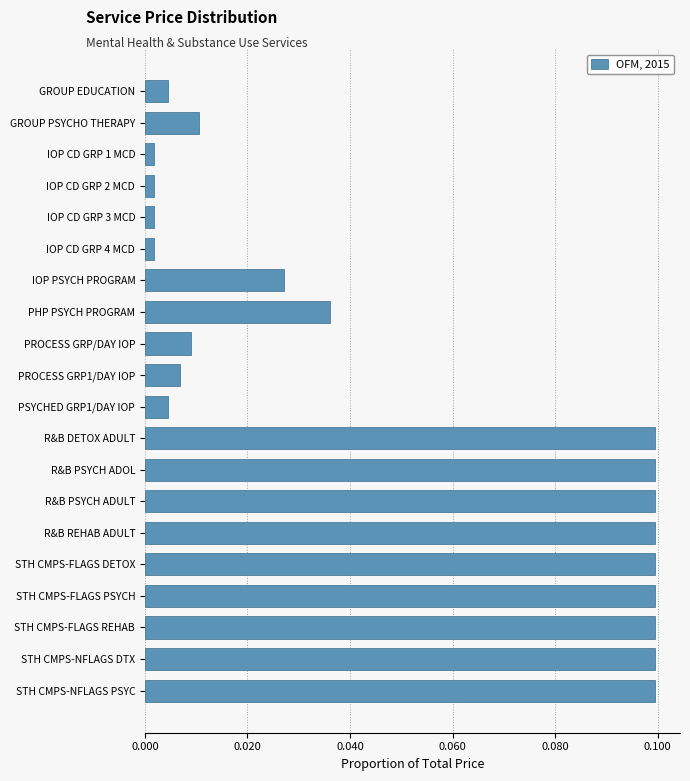

Is it true that the value at STH CMPS-FLAGS REHAB is 0.1?

True